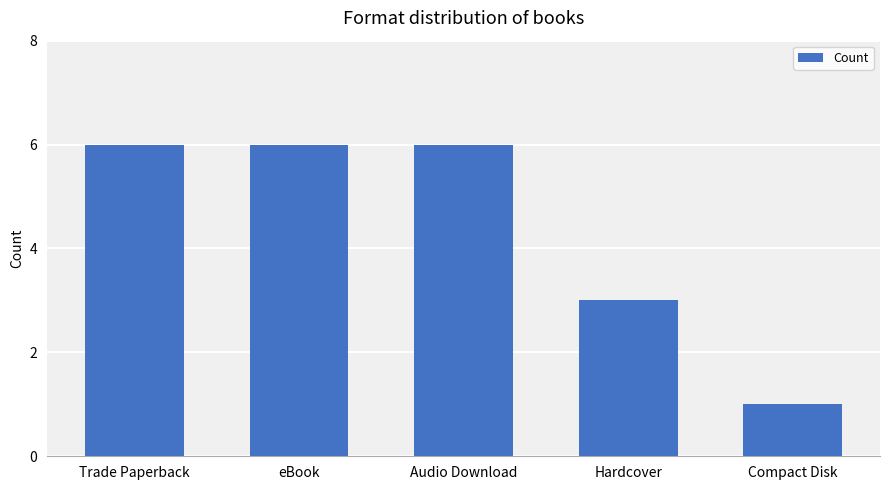

What is the maximum value shown in the chart?

6